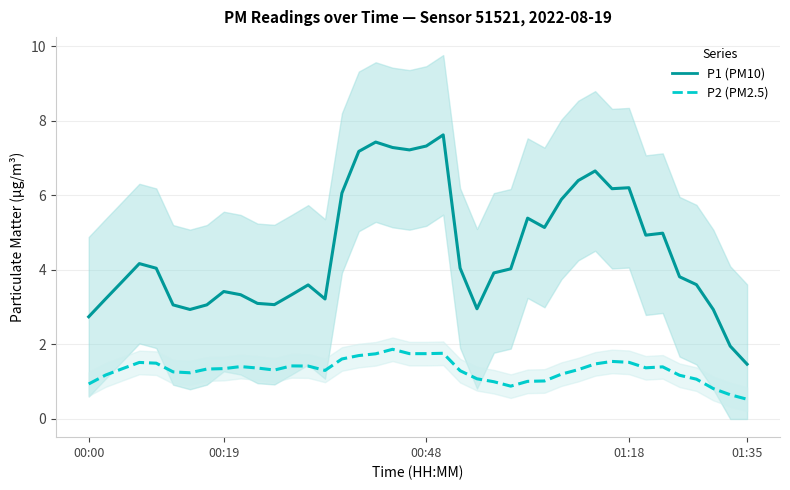

How many distinct data groups are displayed?

2